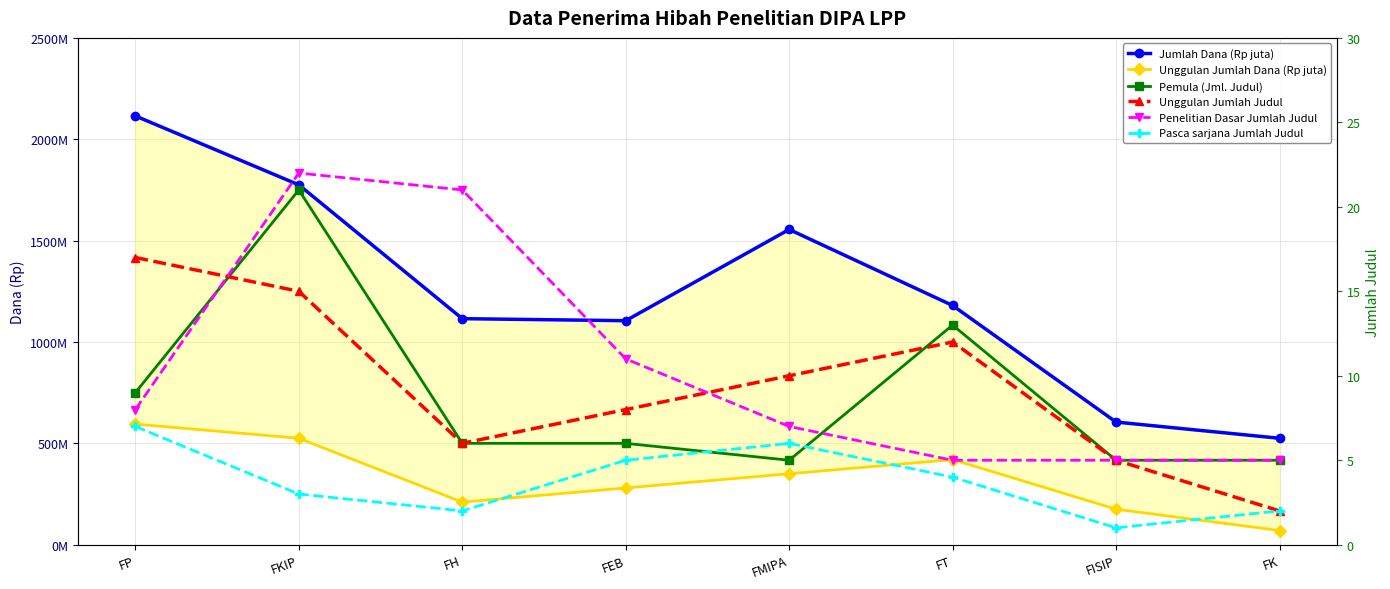

True or false: Jumlah Dana (Rp juta) and Pemula (Jml. Judul) cross at least once.

False